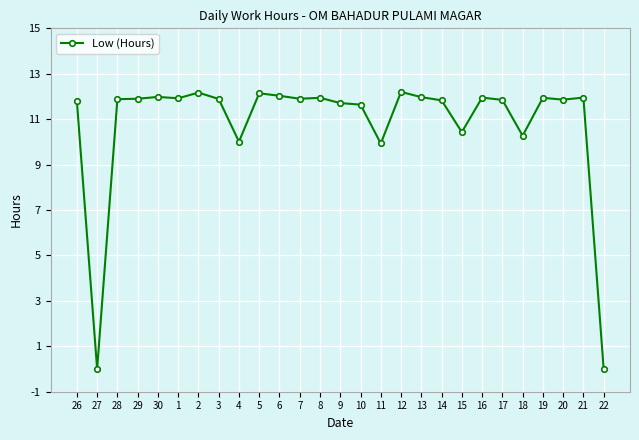

What is the label of the 19th point from the left?

14